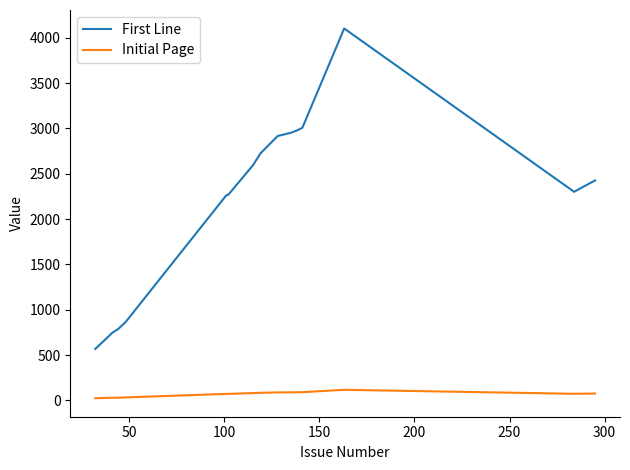

True or false: Initial Page and First Line intersect in this chart.

False